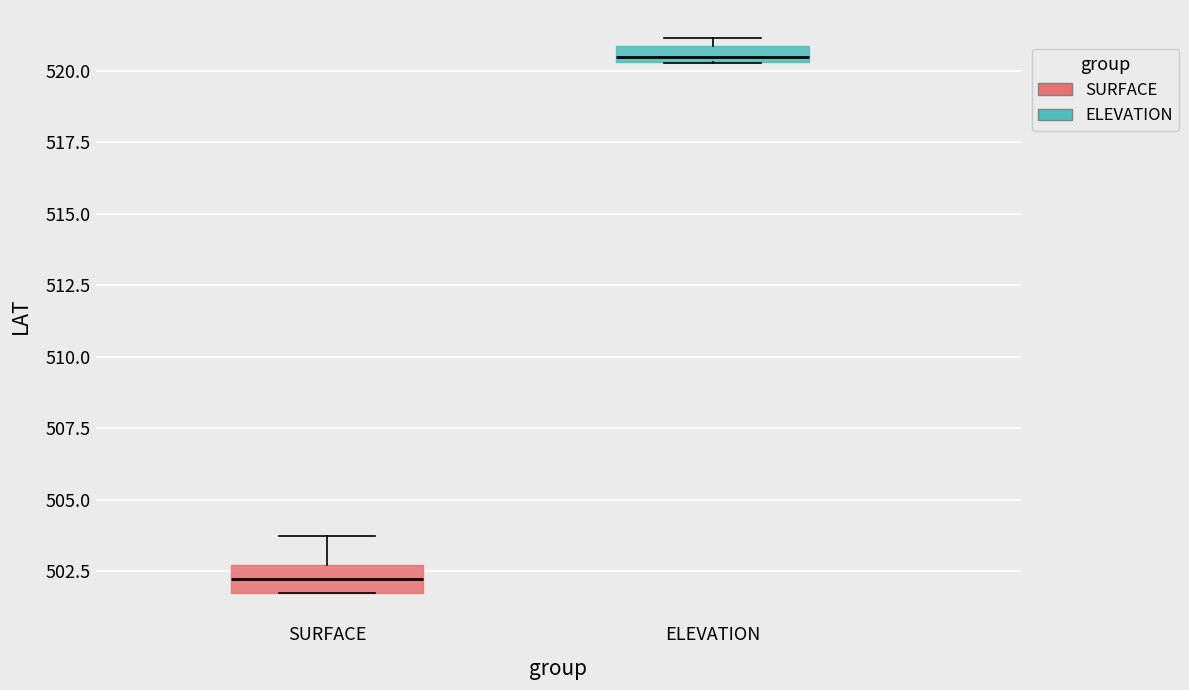

Where is the upper edge of the box for ELEVATION on the y-axis? The values are not printed on the chart, so give them approximately, as read against the axis.

521.0